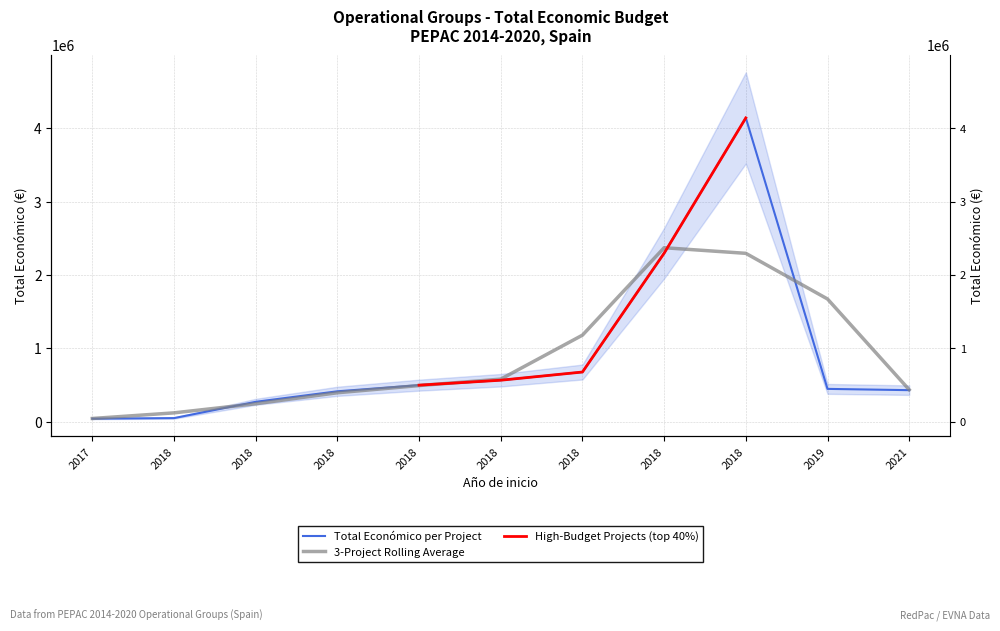

How many data points does each series have?

11